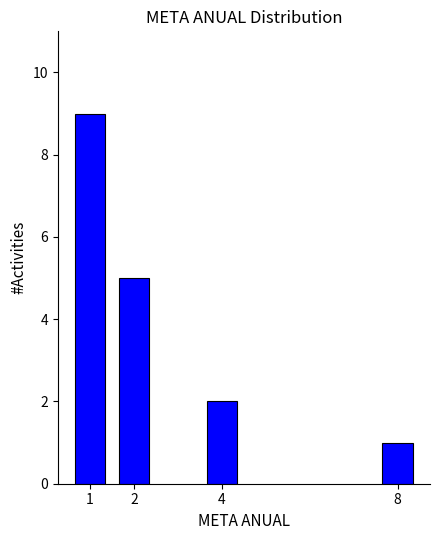

Reading right to left, extract all data points from this chart.

8=1	4=2	2=5	1=9